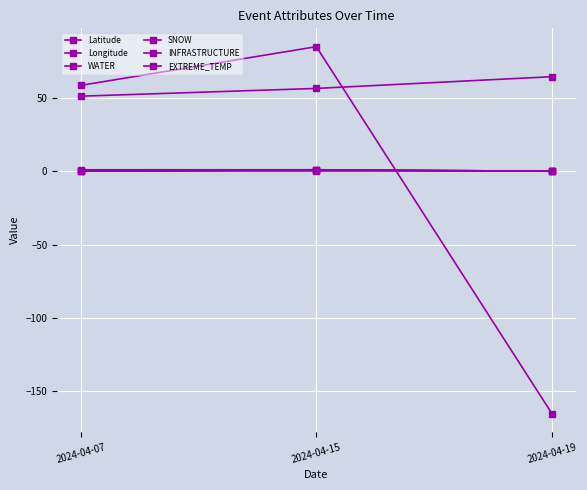

Which series has the largest total across all categories?

Latitude